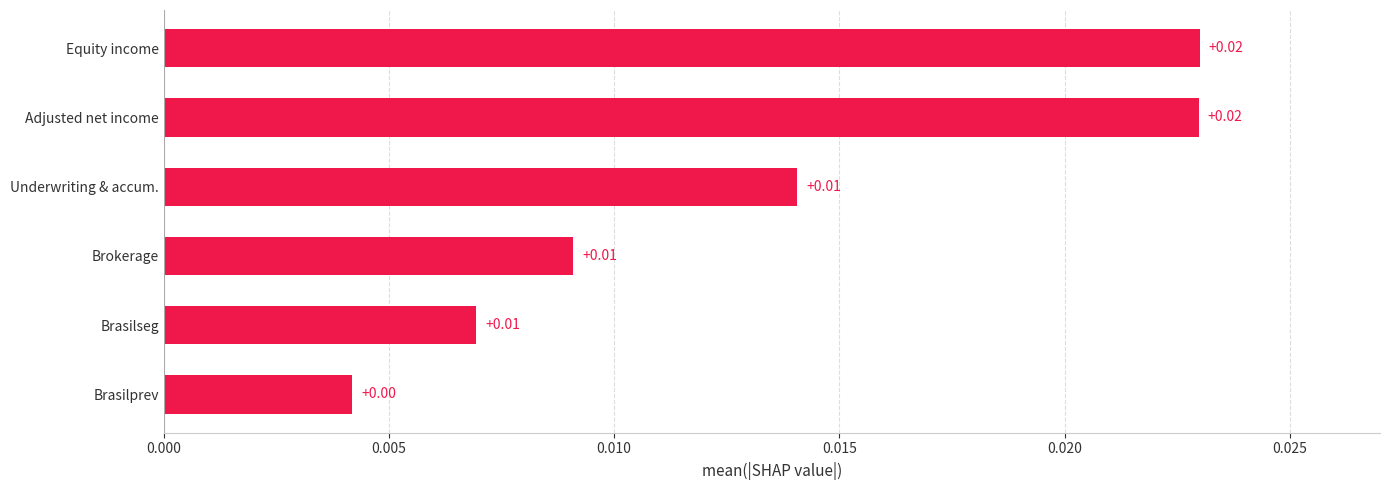

Which has a higher value, Brasilprev or Equity income?

Equity income